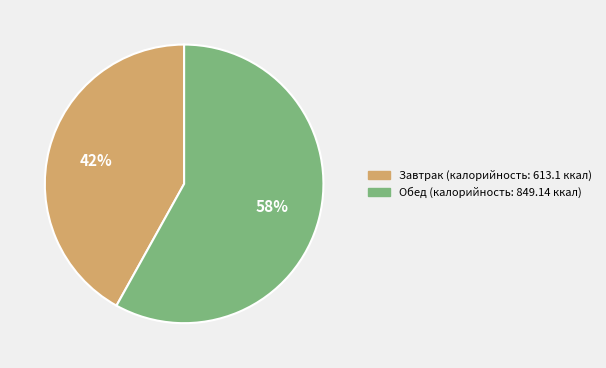

What is the largest slice in the pie chart?

Обед